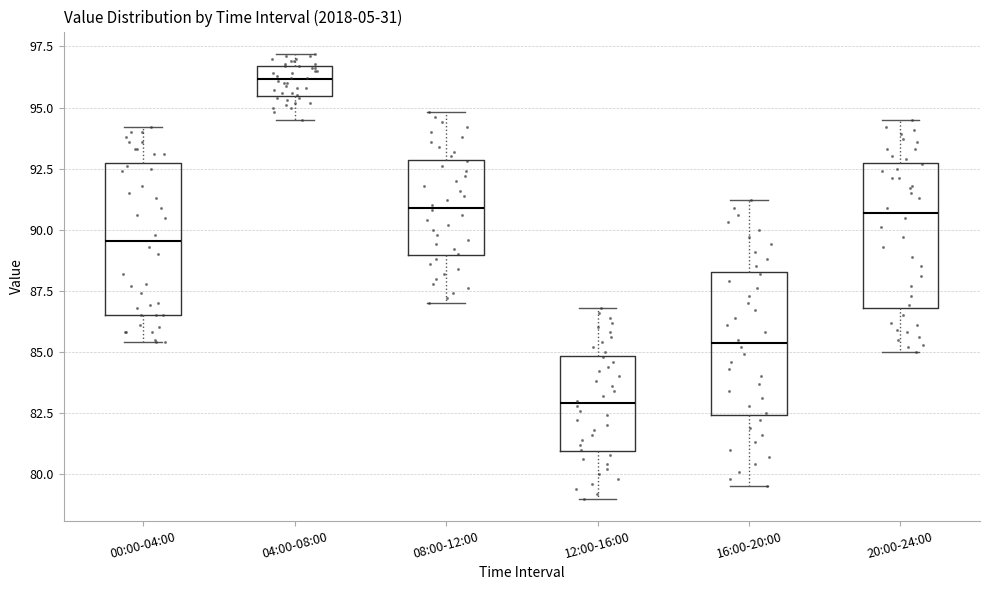

Reading left to right, transcribe this box plot: for each box, give where its median line is, the range the box spans, and where its two whiskers end, as read against the y-axis. The values are not printed on the chart, so give them approximately, as read against the axis.

00:00-04:00: median 89.5, box 86.5 to 92.5, whiskers 85.5 to 94.0
04:00-08:00: median 96.0, box 95.5 to 96.5, whiskers 94.5 to 97.0
08:00-12:00: median 91.0, box 89.0 to 93.0, whiskers 87.0 to 95.0
12:00-16:00: median 83.0, box 81.0 to 85.0, whiskers 79.0 to 87.0
16:00-20:00: median 85.5, box 82.5 to 88.5, whiskers 79.5 to 91.0
20:00-24:00: median 90.5, box 87.0 to 93.0, whiskers 85.0 to 94.5